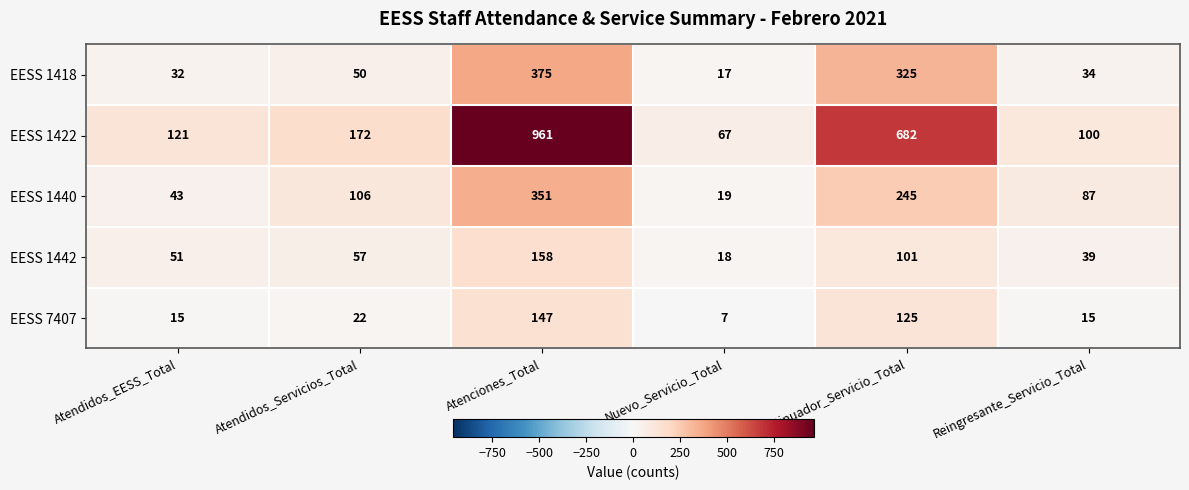

Which series has the widest spread of values?

EESS 1422